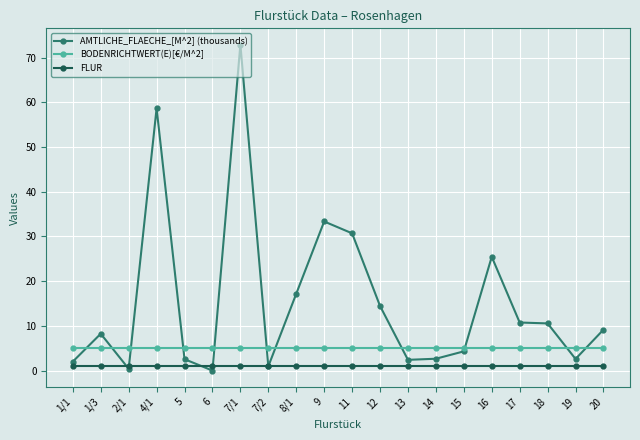

How many intersections are there between BODENRICHTWERT(E)[€/M^2] and AMTLICHE_FLAECHE_[M^2] (thousands)?

11